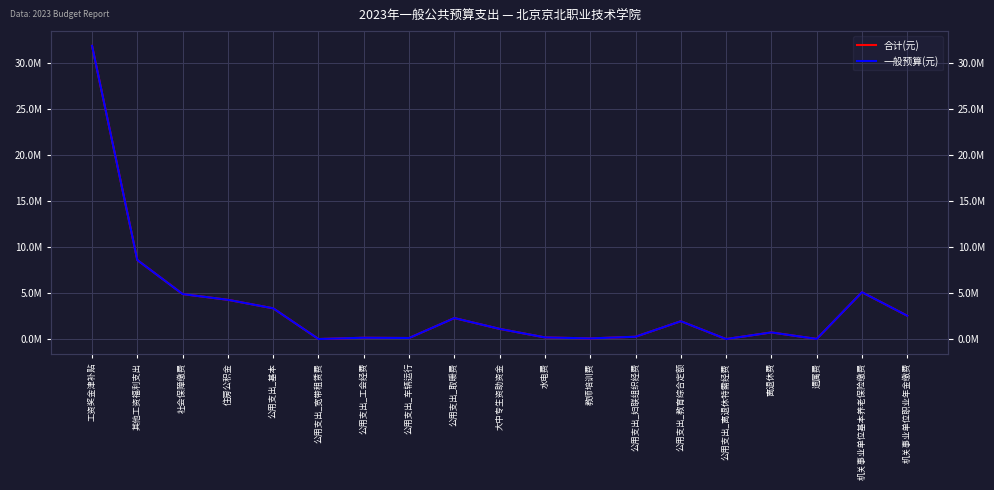

Count the number of data series in this chart.

2